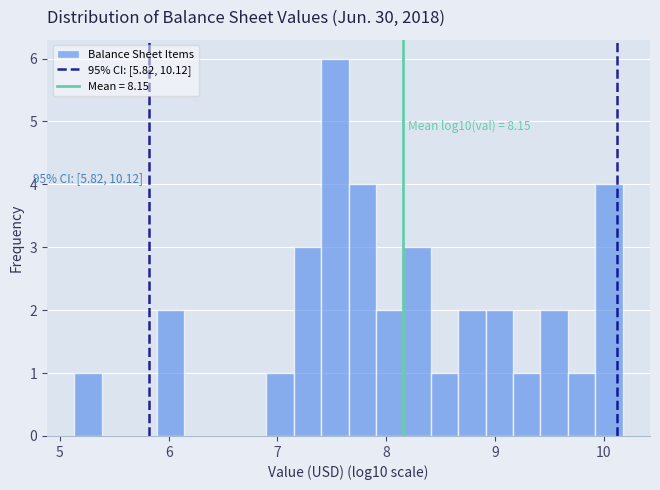

Read against the x-axis, roughly where is the centre of the tallest bar?

7.5